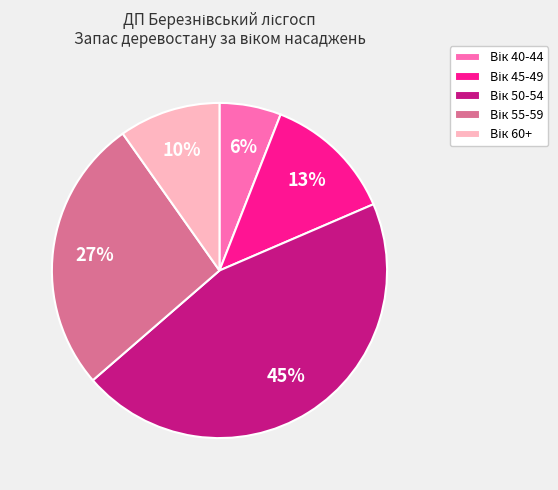

Is there any slice that represents more than half of the pie?

No